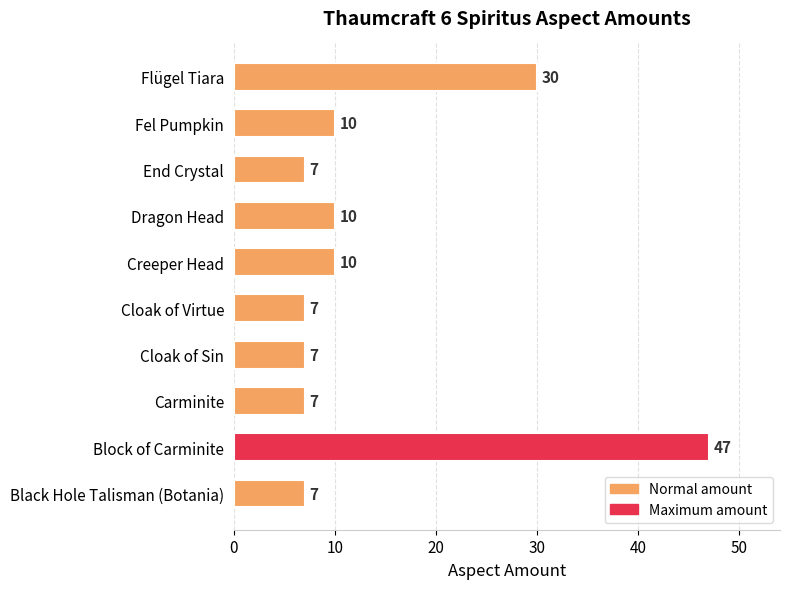

True or false: the data shows 74 at Block of Carminite.

False